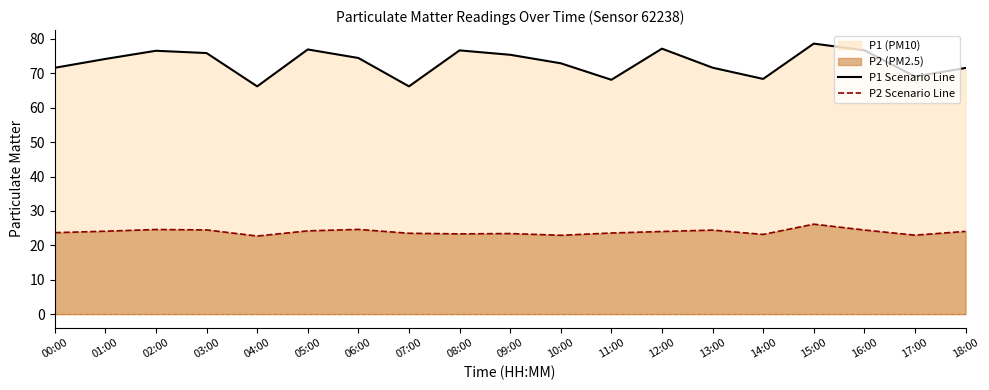

What is the sum of the P2 Scenario Line values at 15:00 and 10:00?

49.1